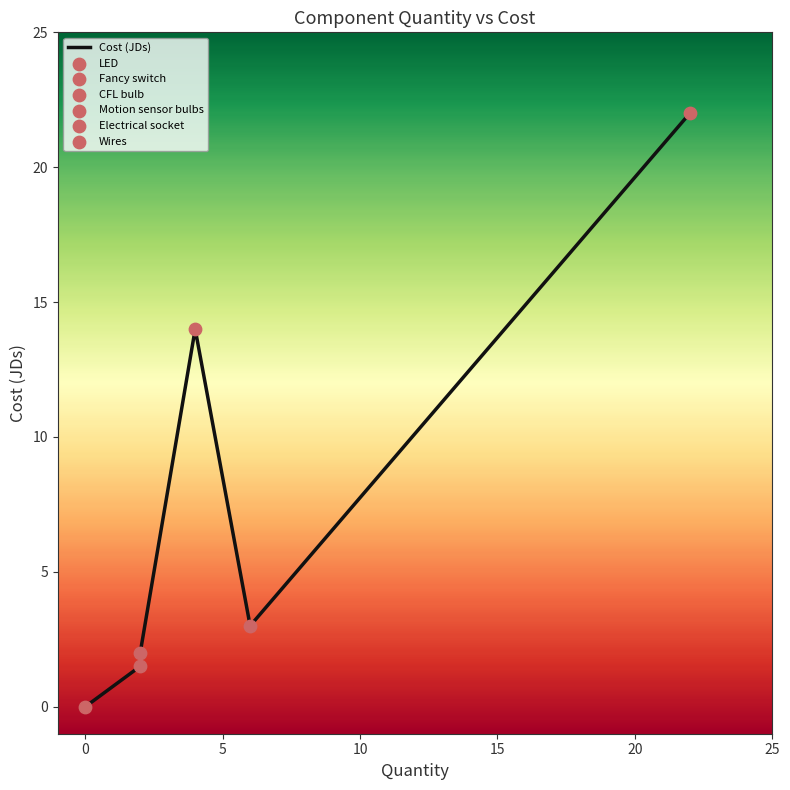

Which has a higher value, Motion sensor bulbs or CFL bulb?

Motion sensor bulbs